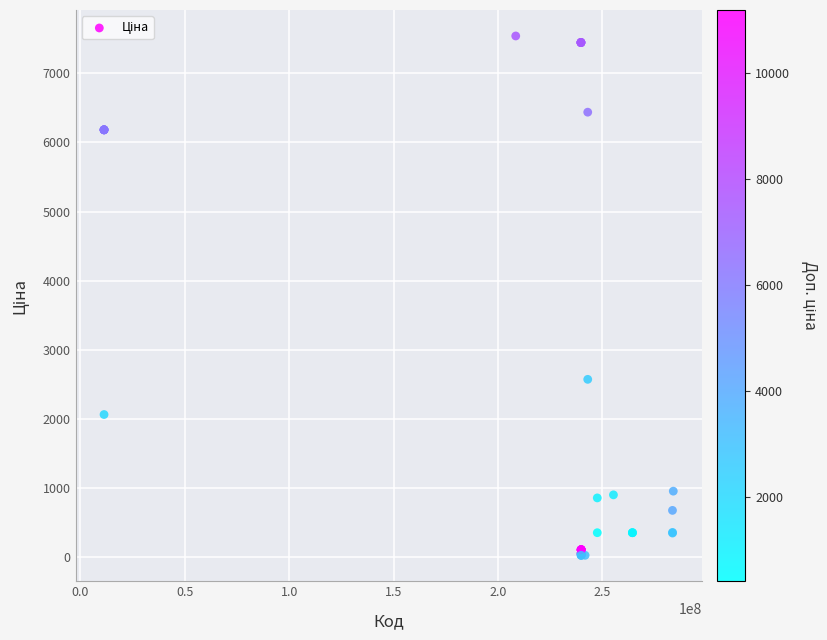

What Y value in the scatter plot is closest to 3785?

2575.0